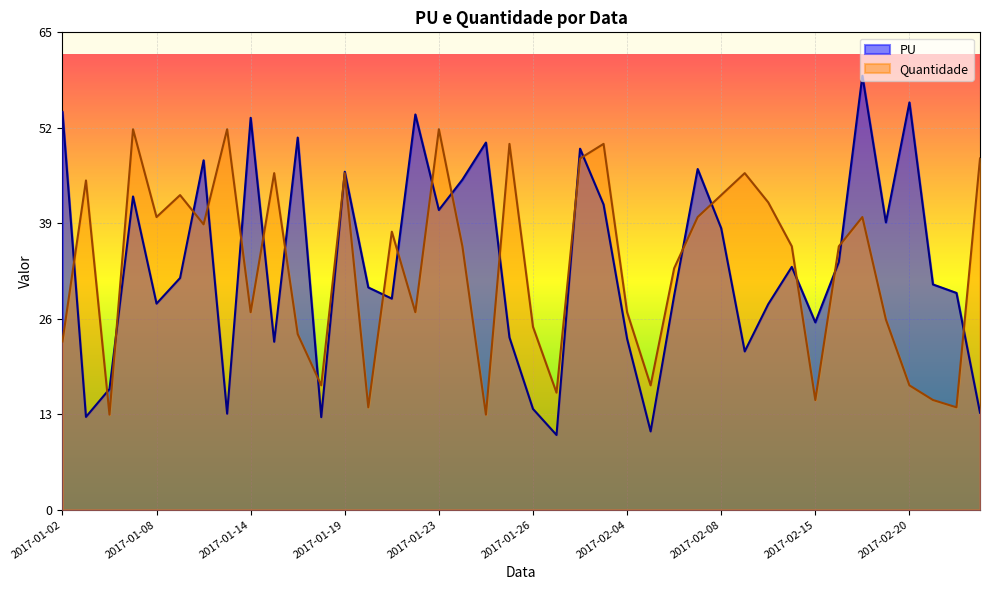

What is the highest value of the Quantidade series?

52.0